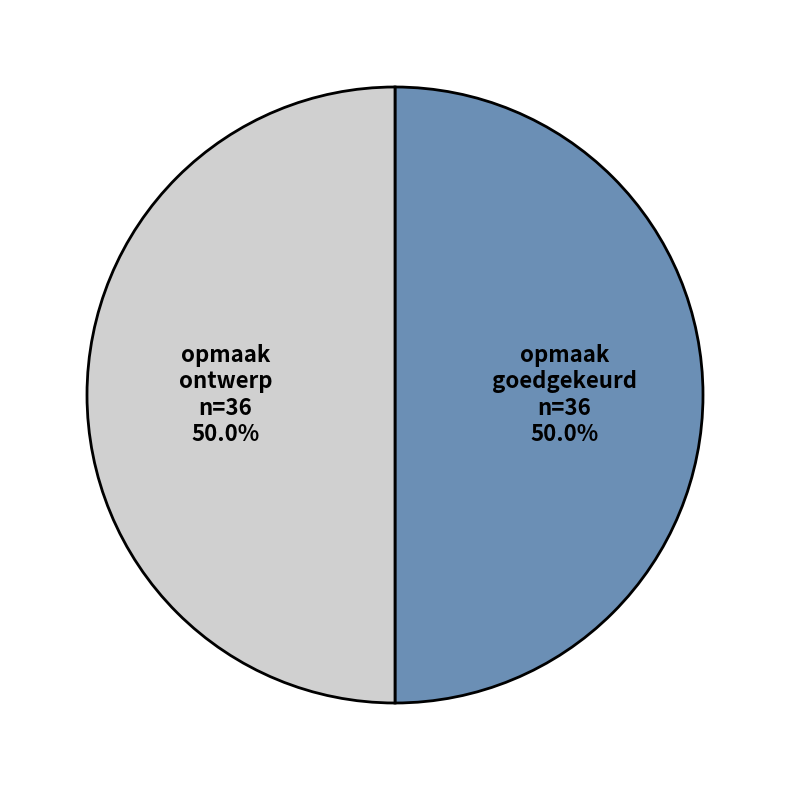

Count the number of slices in the pie.

2